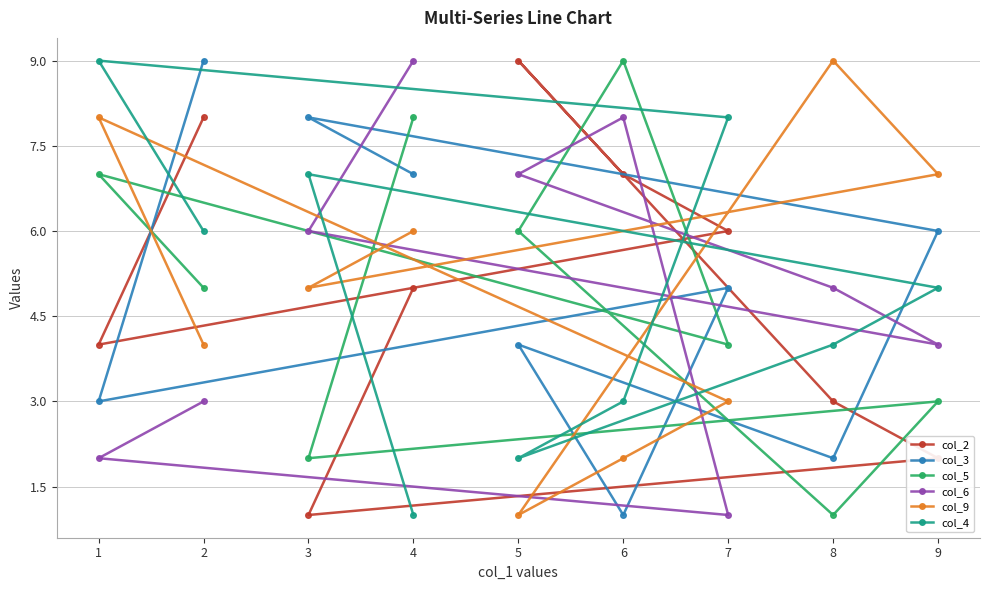

The col_6 series shows 5 at 8. True or false?

True